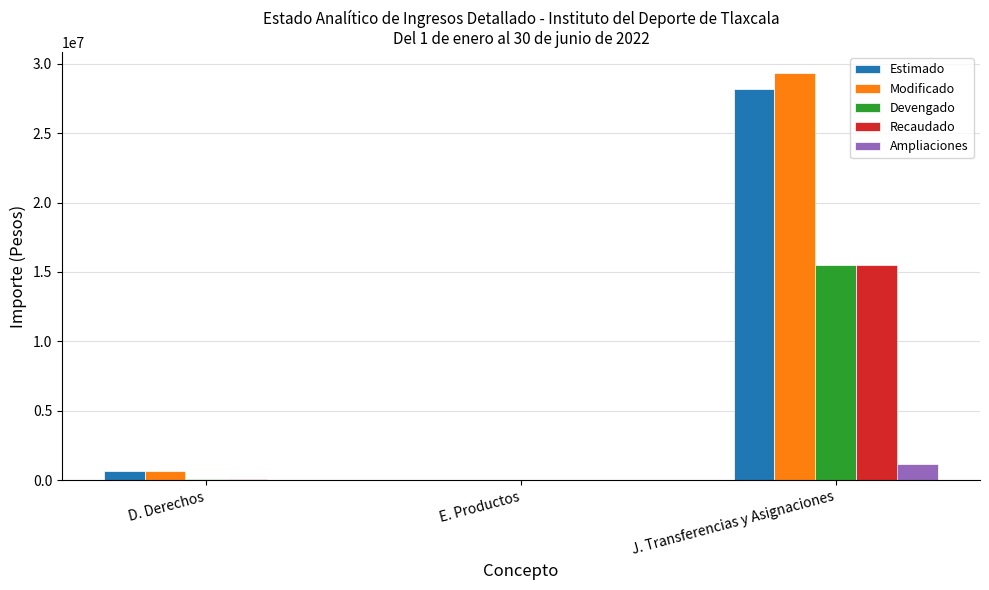

The Estimado series shows 0 at E. Productos. True or false?

True